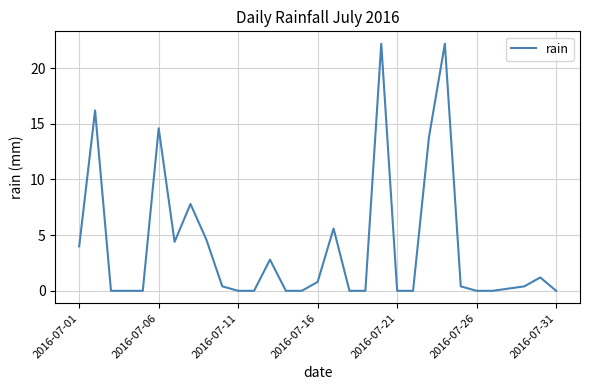

What is the difference between the maximum and minimum values?

22.2